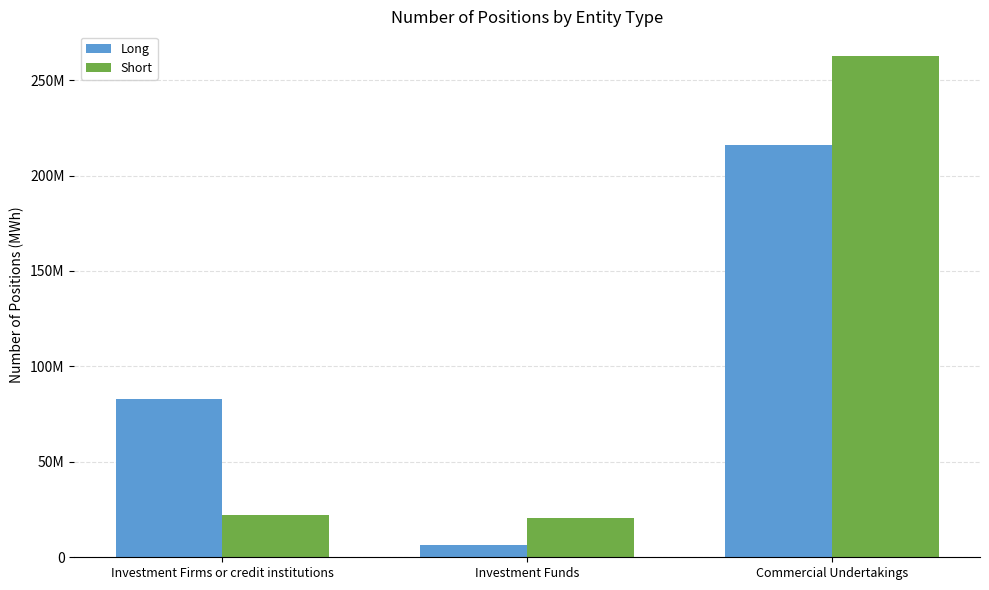

Which category has the lowest value in the Long series?

Investment Funds